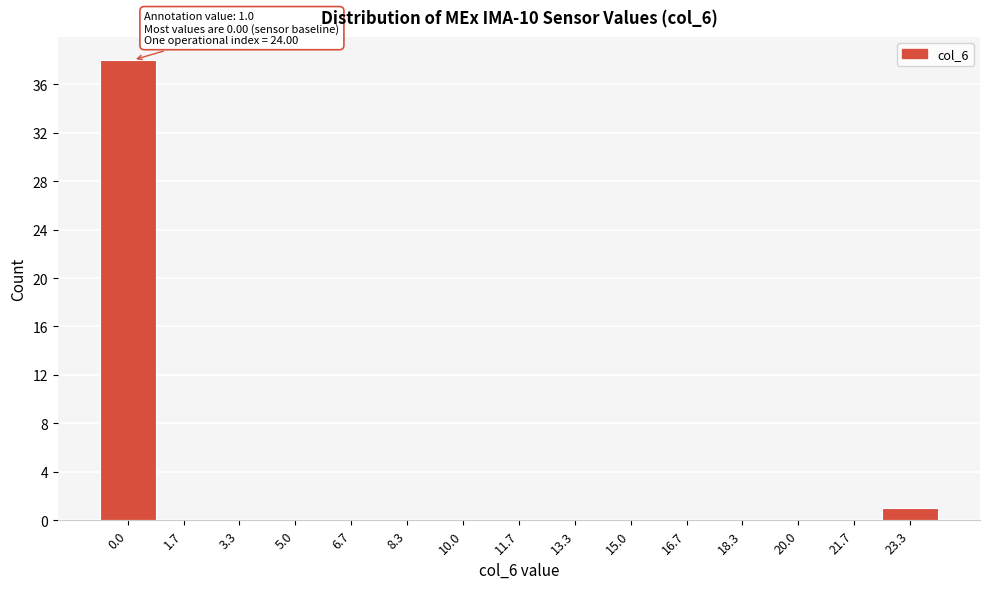

Reading left to right, list all the values displayed in this chart.

0.0=38	1.7=0	3.3=0	5.0=0	6.7=0	8.3=0	10.0=0	11.7=0	13.3=0	15.0=0	16.7=0	18.3=0	20.0=0	21.7=0	23.3=1